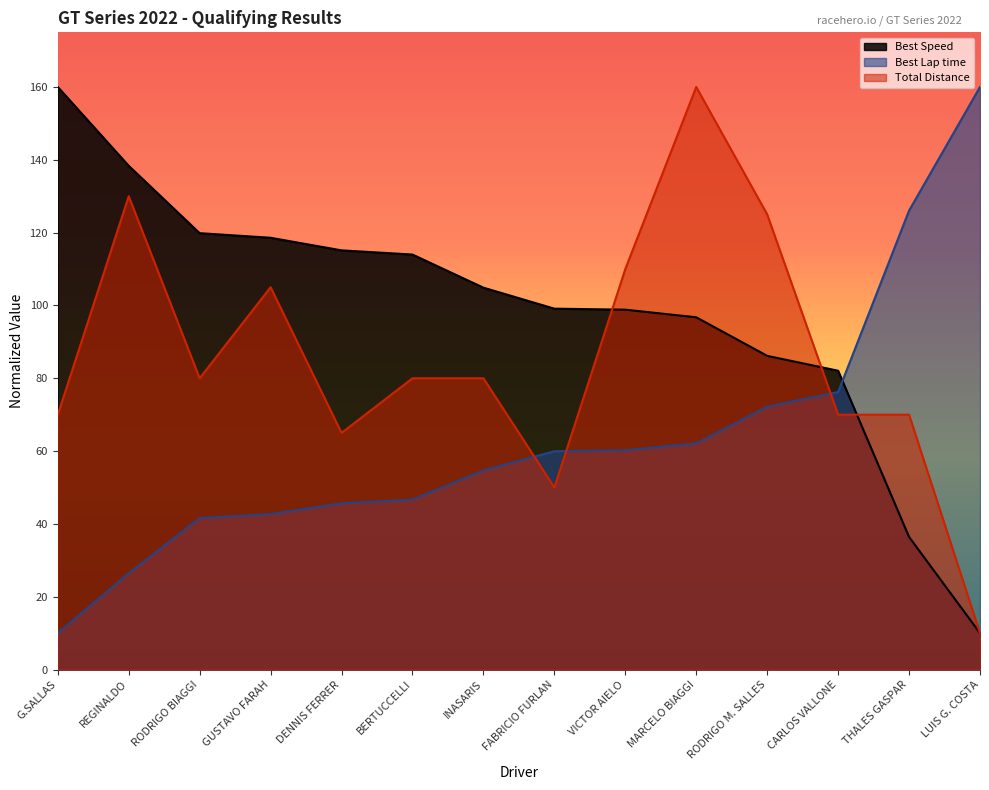

Which series has the largest range (max minus min)?

Total Laps